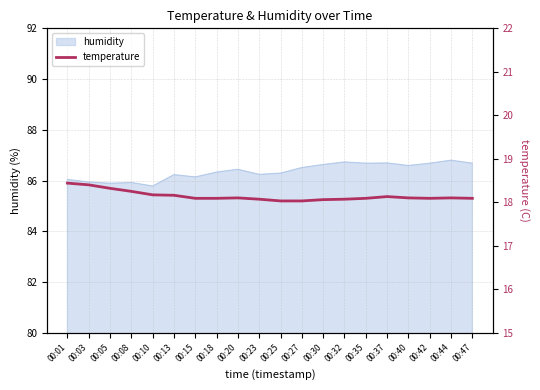

What is the difference between the second highest and minimum values?

0.4